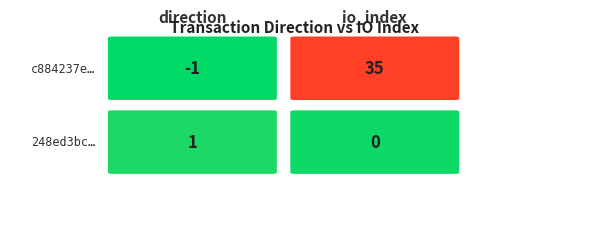

Which series has the largest total across all categories?

c884237e0e4396a68385d61ab4ca8d50b6b6c3f